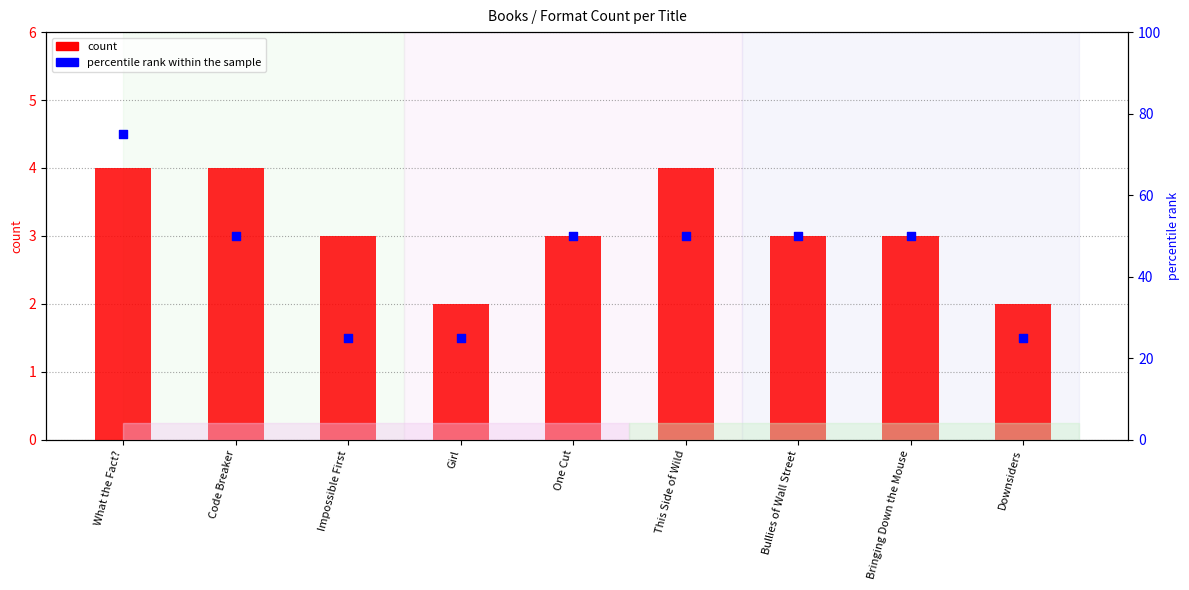

What are all the series names shown in the legend?

count, percentile rank within the sample